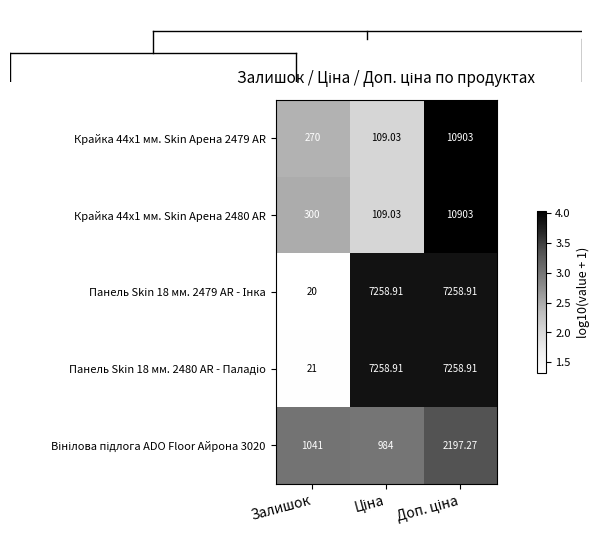

How many categories are shown in the chart?

3